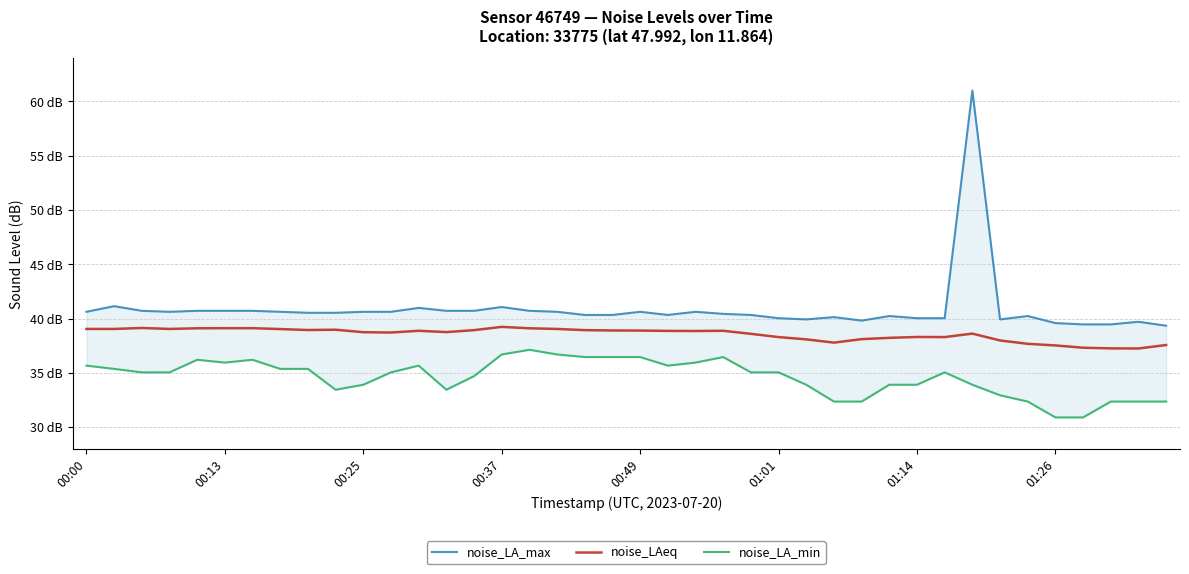

At 01:14, list the series in order from largest to smallest.

noise_LA_max, noise_LAeq, noise_LA_min